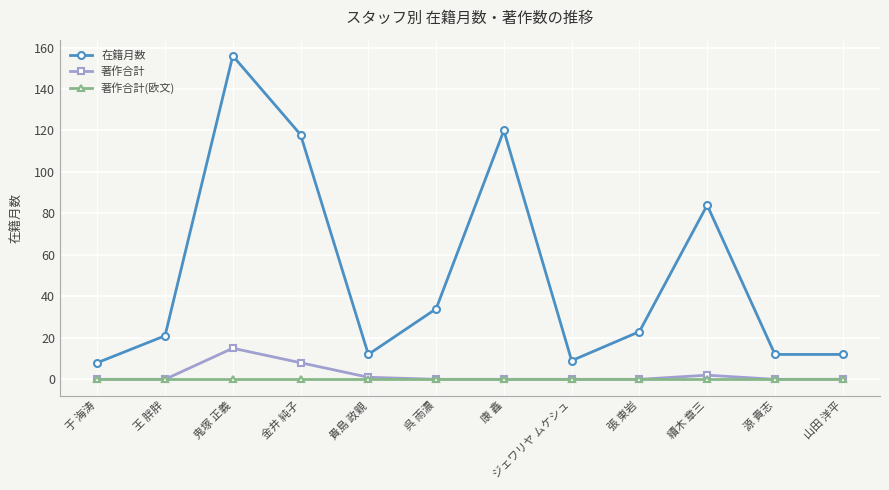

What position from the right is 呉 雨濃?

7